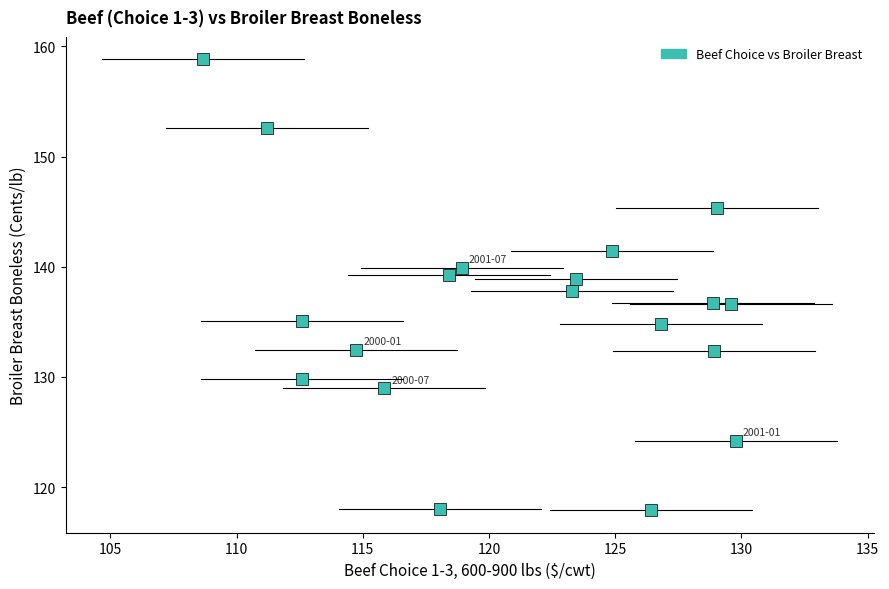

What is the range of X values (max minus min)?

21.1